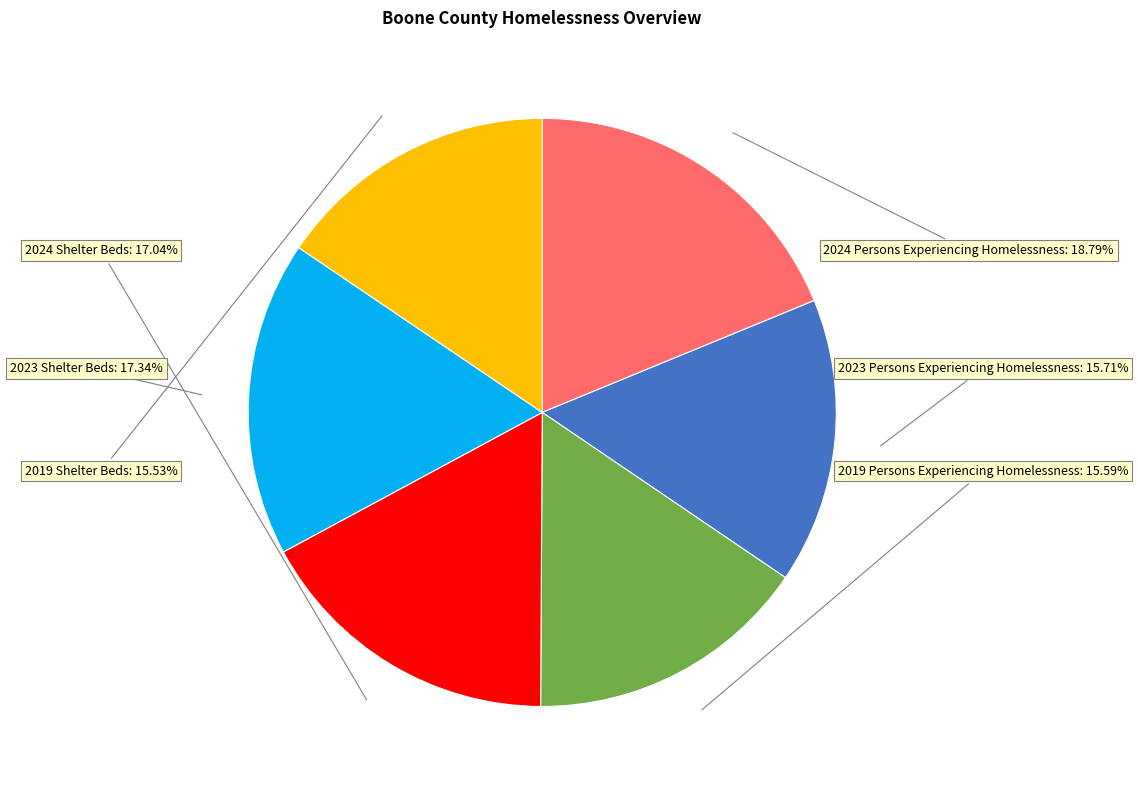

Does any single category account for the majority?

No